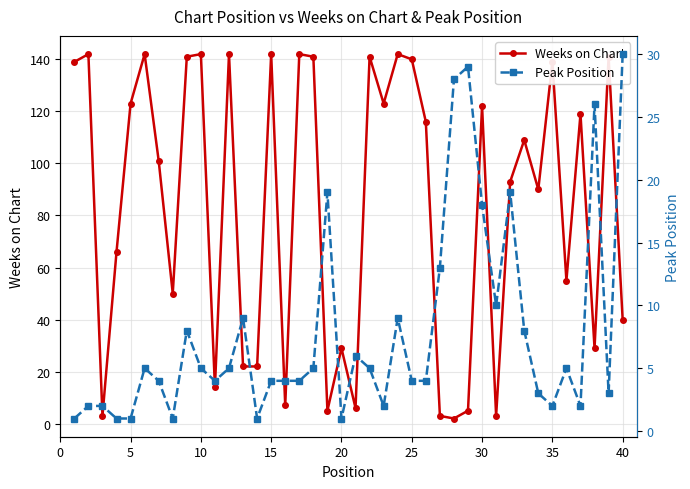

True or false: Weeks on Chart and Peak Position intersect in this chart.

True